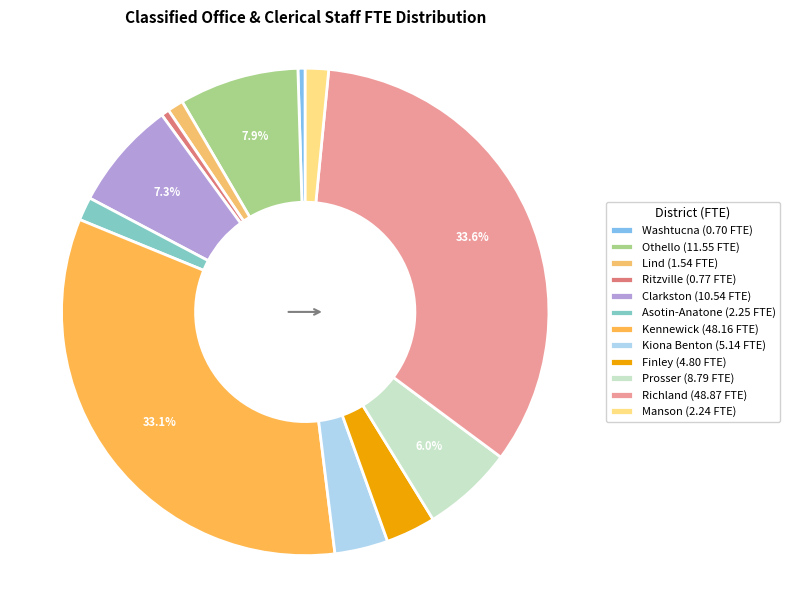

To the nearest percent, what is the difference between the largest and smallest slice percentages?

33%